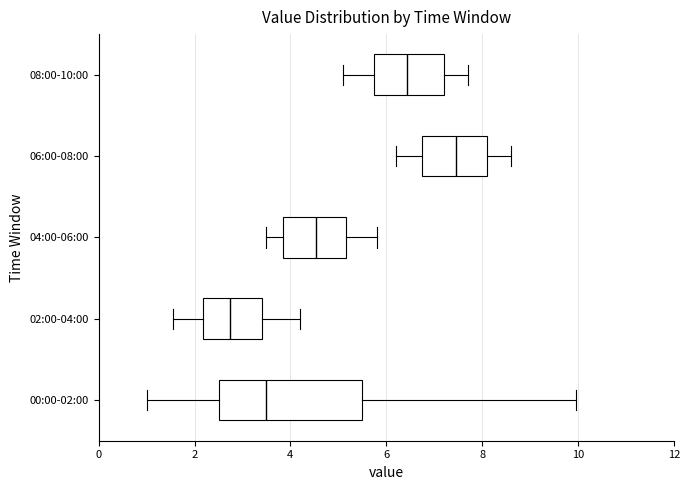

Which box has the furthest to the right median line?

06:00-08:00